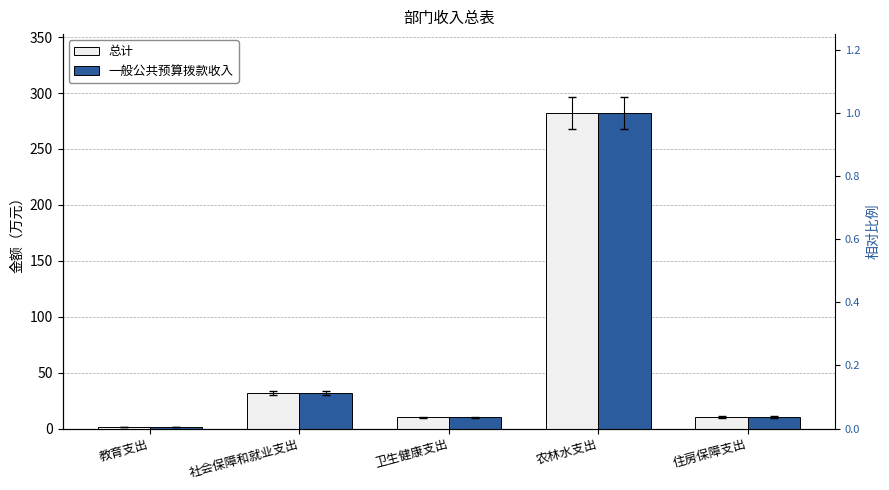

At which category is the sum across all series the highest?

农林水支出